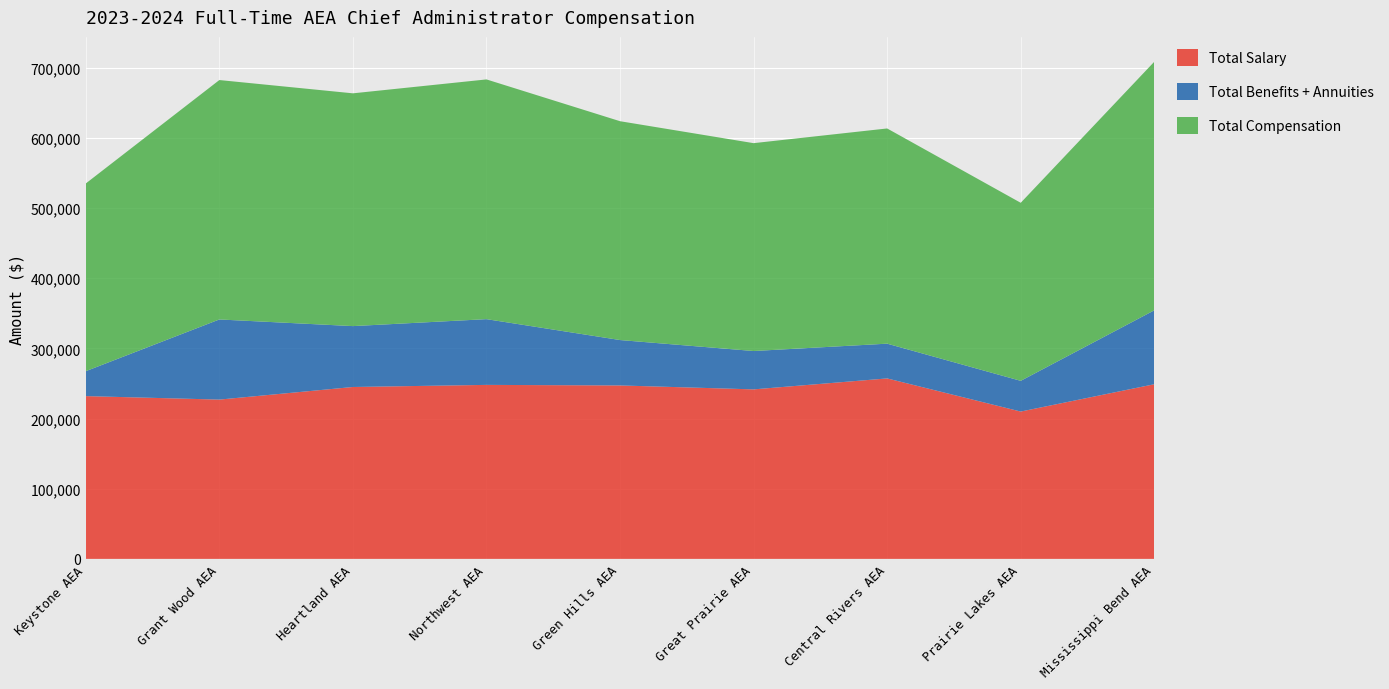

Reading left to right, transcribe all the data shown in this chart.

Total Salary: Keystone AEA=232000	Grant Wood AEA=227041	Heartland AEA=245000	Northwest AEA=248000	Green Hills AEA=247200	Great Prairie AEA=241600	Central Rivers AEA=257220	Prairie Lakes AEA=210000	Mississippi Bend AEA=248928
Total Benefits + Annuities: Keystone AEA=35541	Grant Wood AEA=114206	Heartland AEA=86784	Northwest AEA=93695	Green Hills AEA=64713	Great Prairie AEA=54672	Central Rivers AEA=49526	Prairie Lakes AEA=43771	Mississippi Bend AEA=105361
Total Compensation: Keystone AEA=267541	Grant Wood AEA=341247	Heartland AEA=331784	Northwest AEA=341695	Green Hills AEA=311913	Great Prairie AEA=296272	Central Rivers AEA=306746	Prairie Lakes AEA=253771	Mississippi Bend AEA=354289